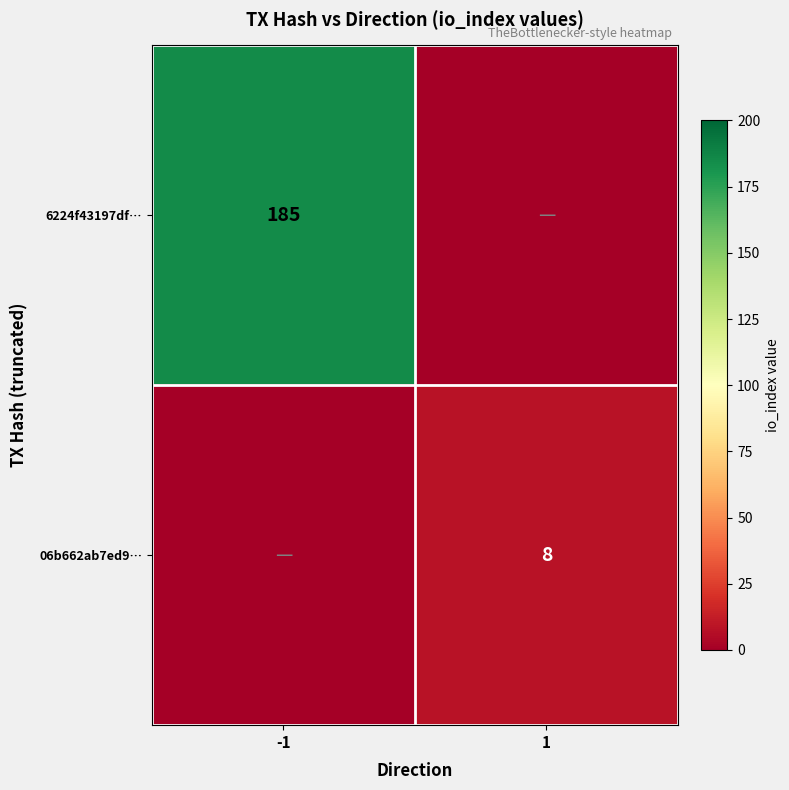

The value of 06b662ab7ed9… at 1 is 8. True or false?

True